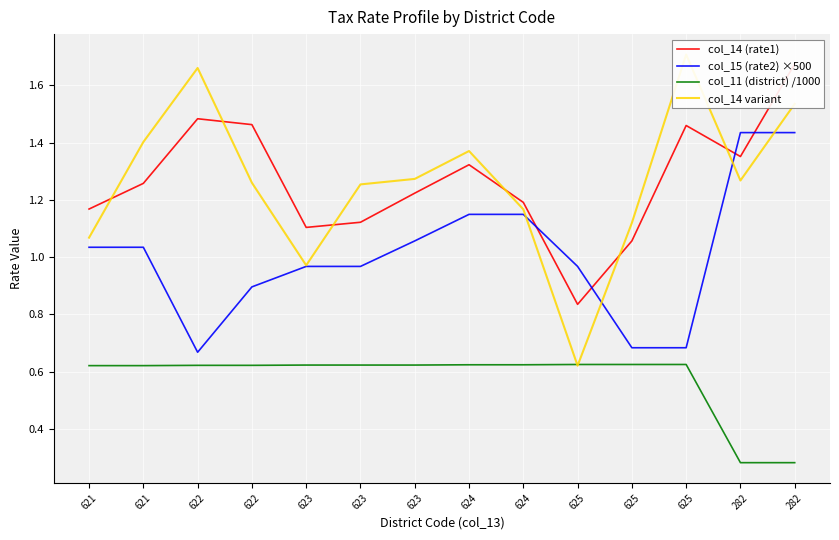

In col_14 (rate1), how many points are higher than both neighbors (excluding endpoints)?

3